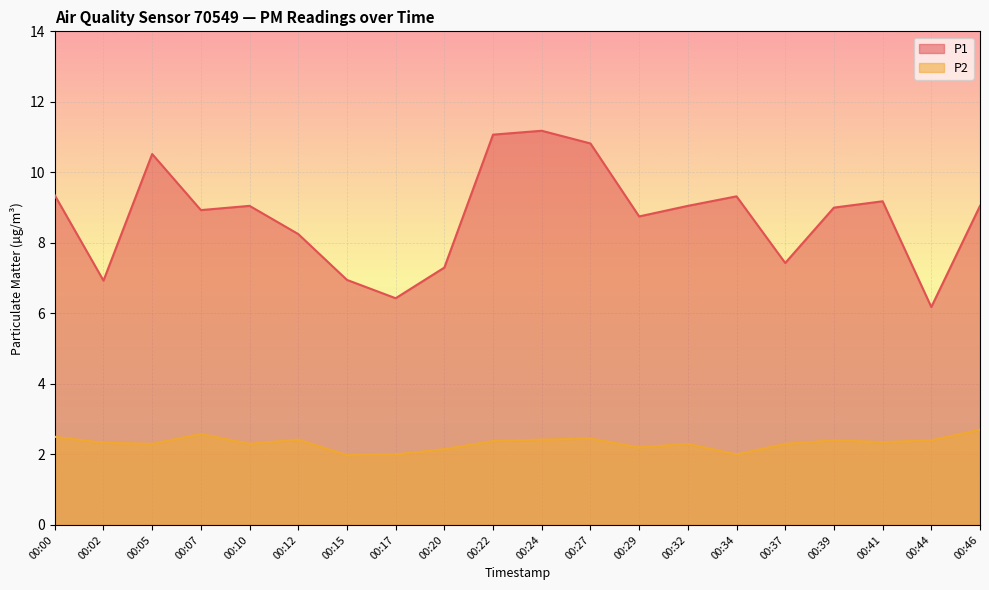

What is the difference between the P2 values at 00:46 and 00:24?

0.3